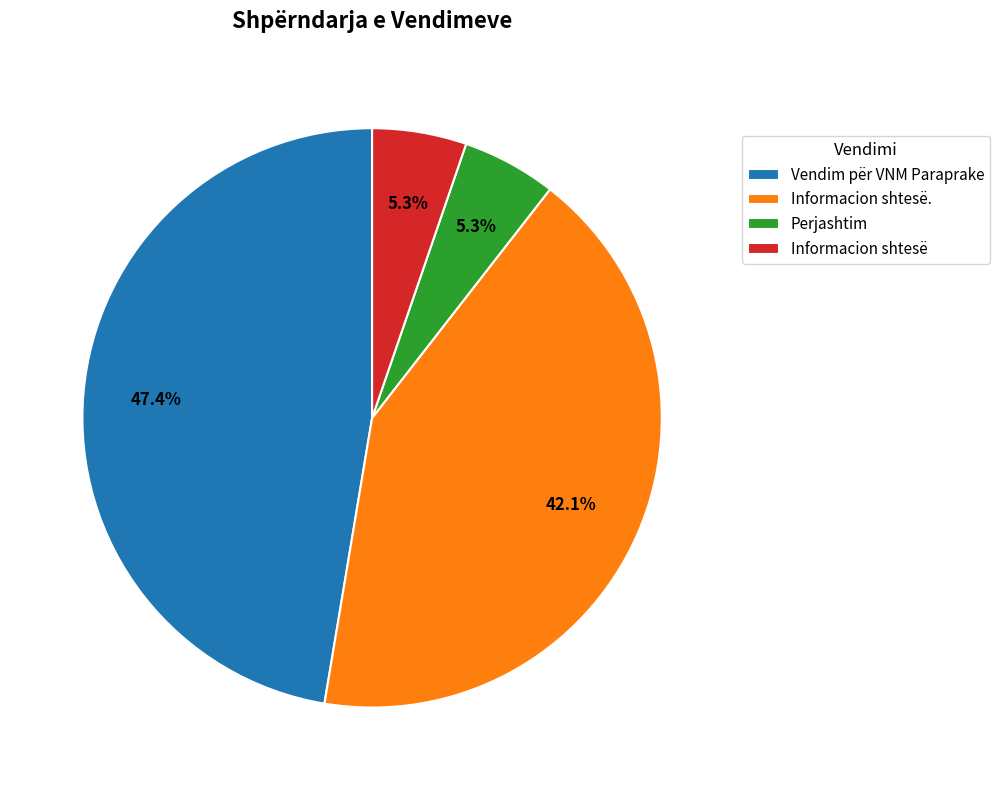

What is the largest slice in the pie chart?

Vendim për VNM Paraprake